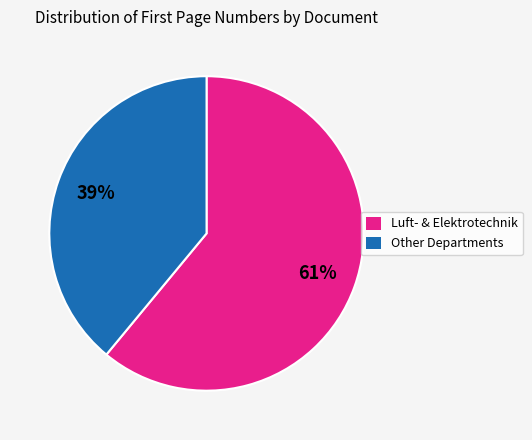

How many slices are in this pie chart?

2